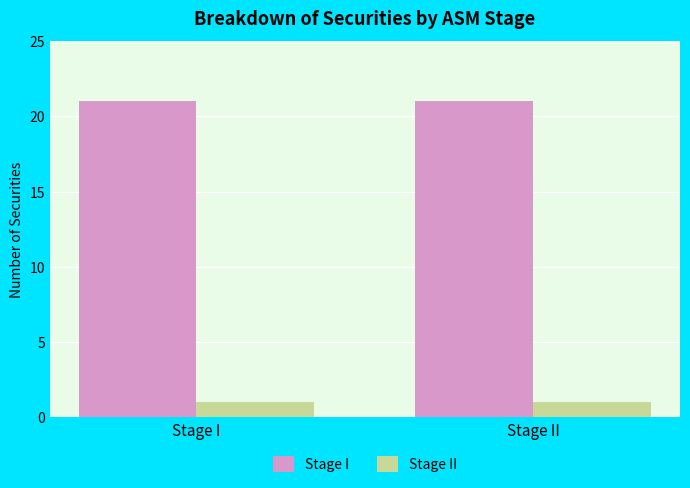

Which series has the largest total across all categories?

Stage I